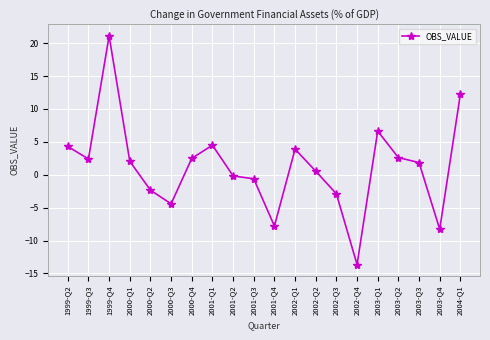

What is the value of the 5th point from the left?

-2.3